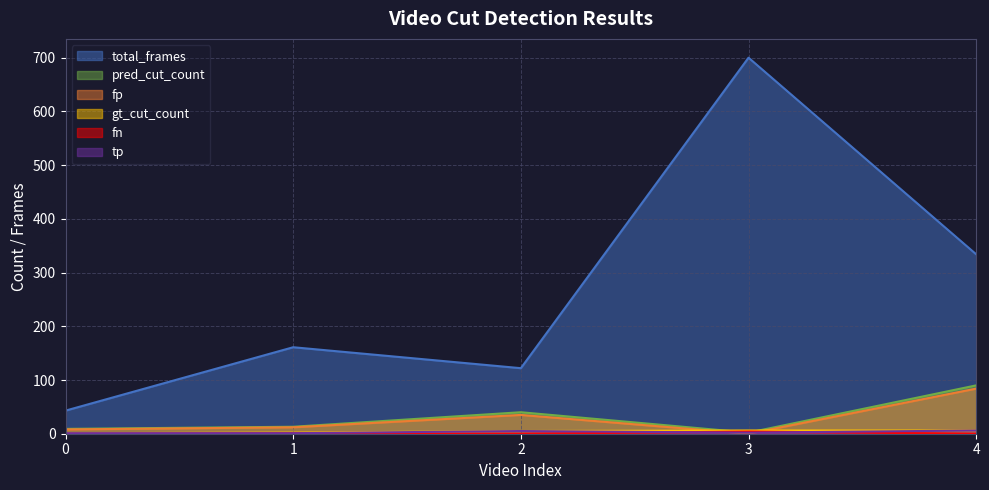

The value of fp at 4 is 46. True or false?

False